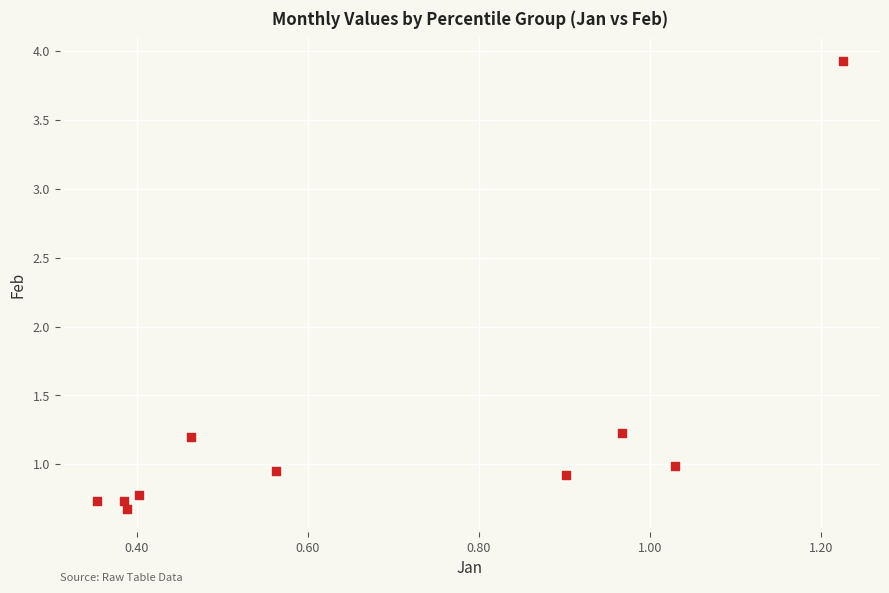

What is the average X value?

0.7